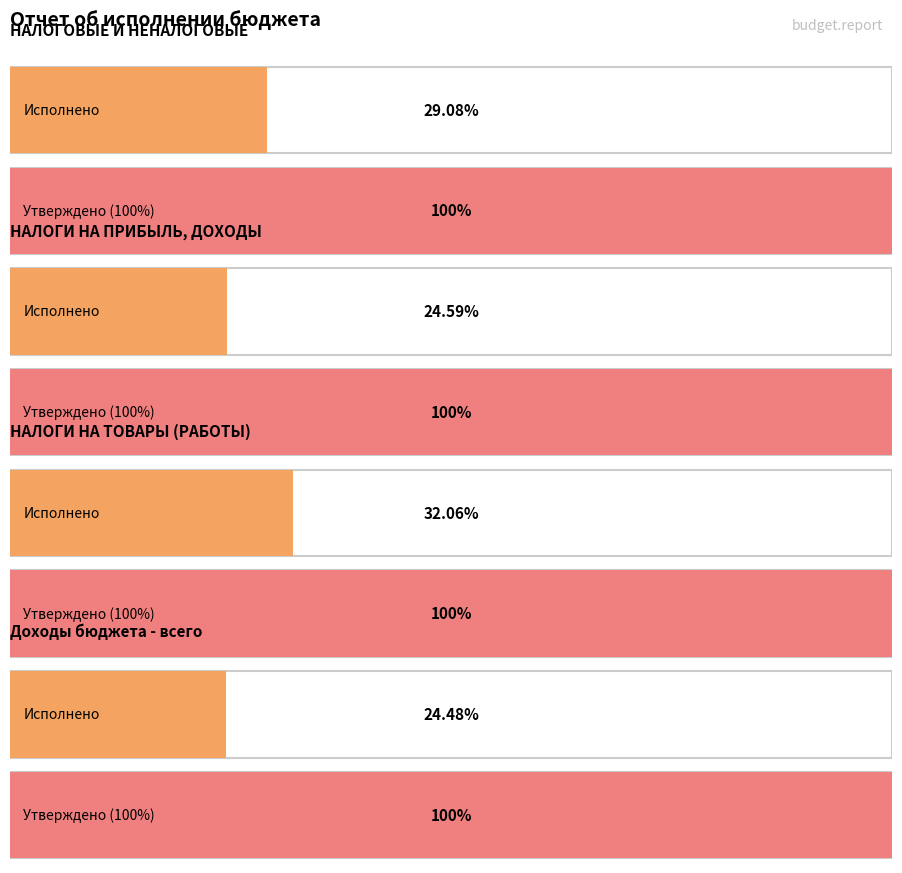

What is the difference between the highest and lowest values at Доходы бюджета - всего?

2656741135.6